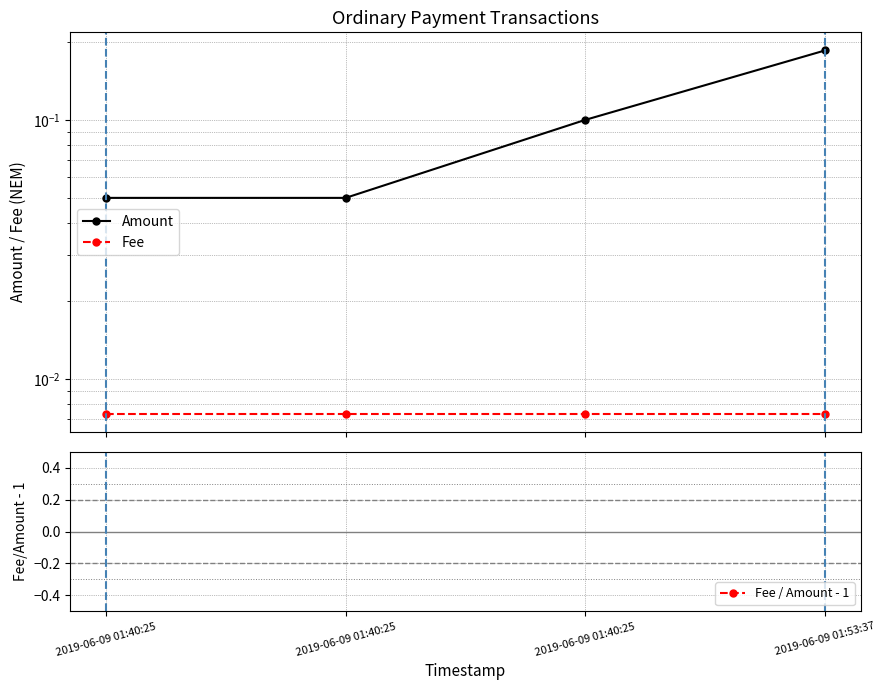

What is the value of the Fee / Amount - 1 point at the 4th from the left?

-1.0